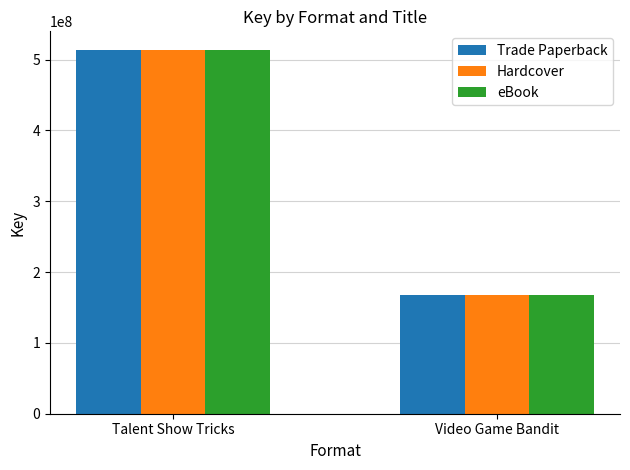

What is the label of the 2nd bar from the left?

Video Game Bandit